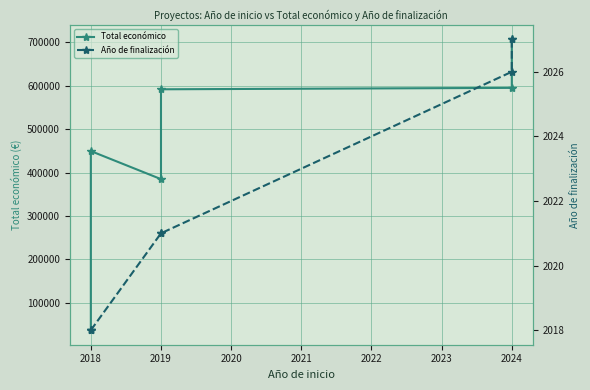

Which series changed the most between 2018 and 2024?

Total económico